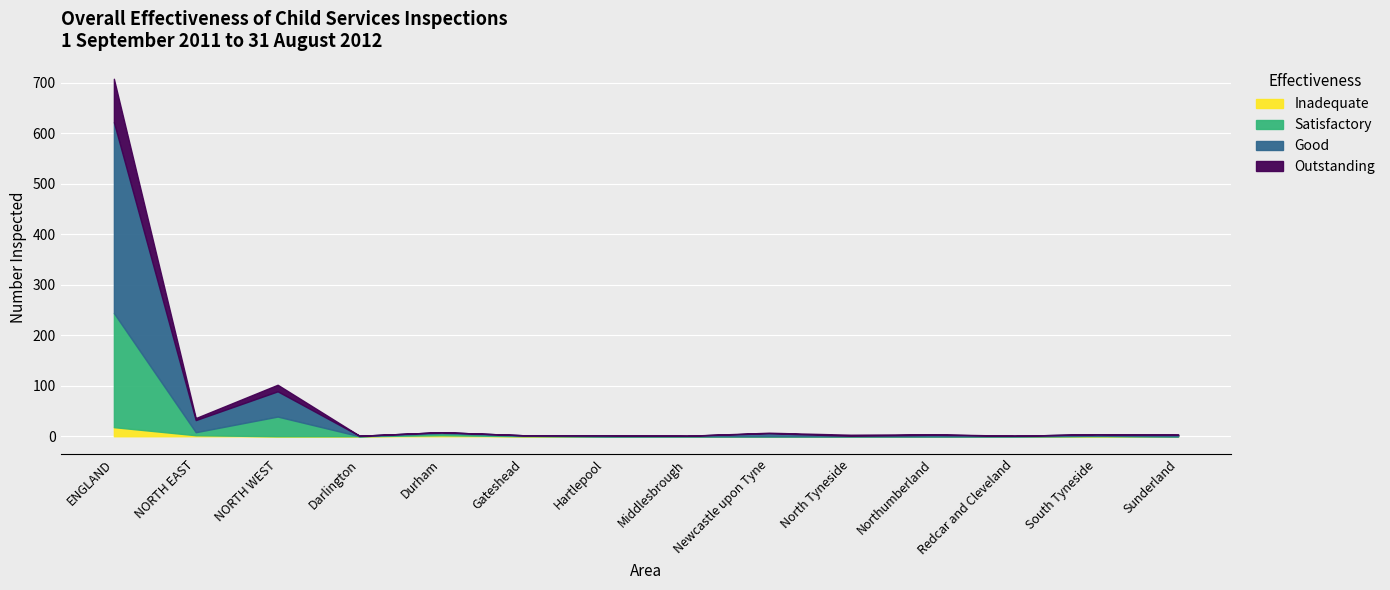

Between ENGLAND and Hartlepool, which series saw the biggest shift?

Good